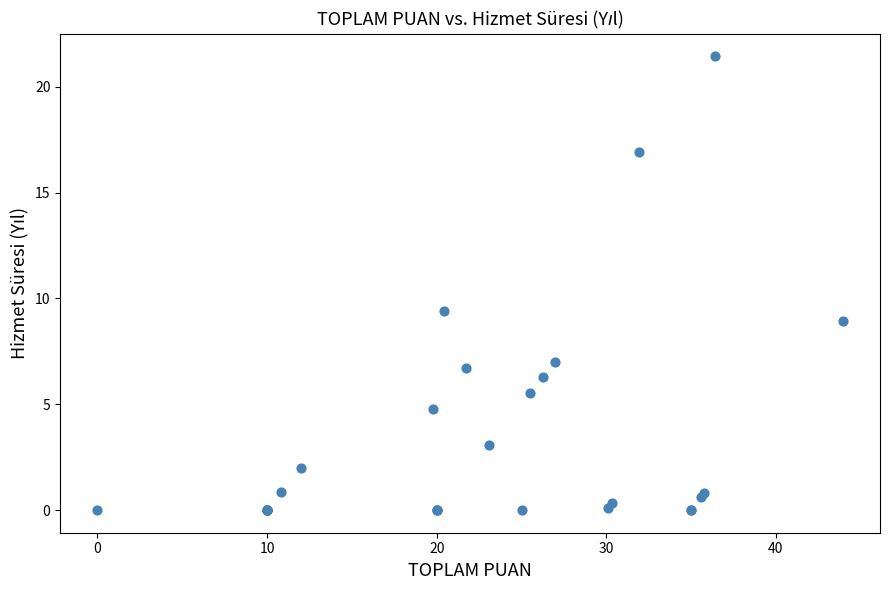

What Y value in the scatter plot is closest to 10?

9.4